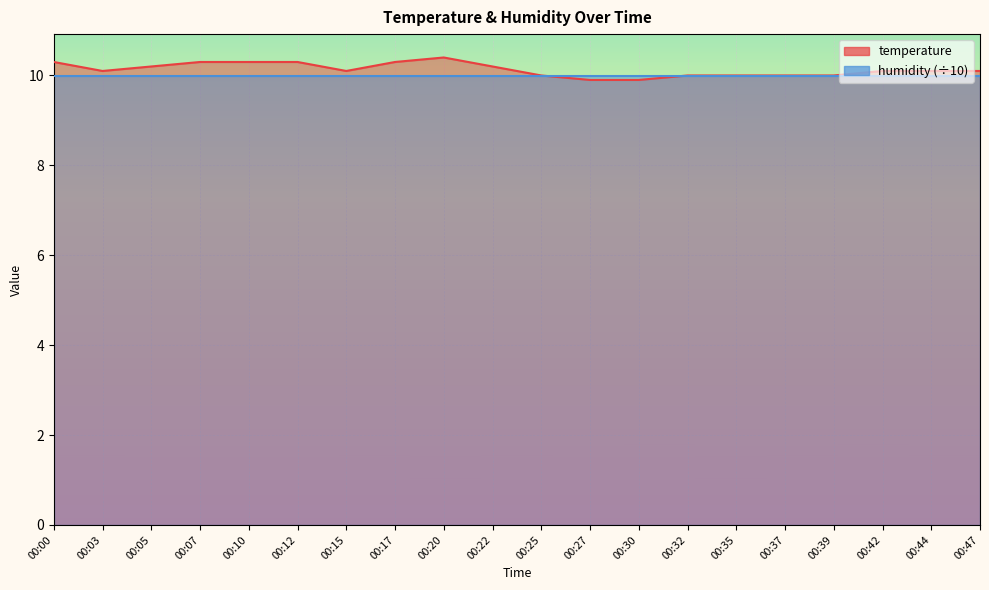

True or false: the data shows 3.5 at 00:10.

False